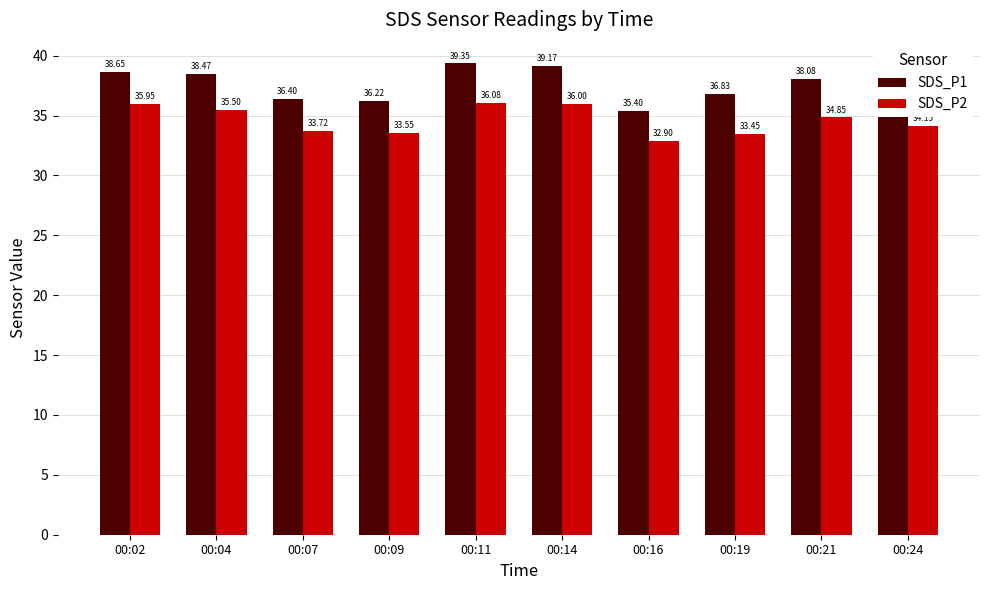

Read the SDS_P1 value at 00:07.

36.4